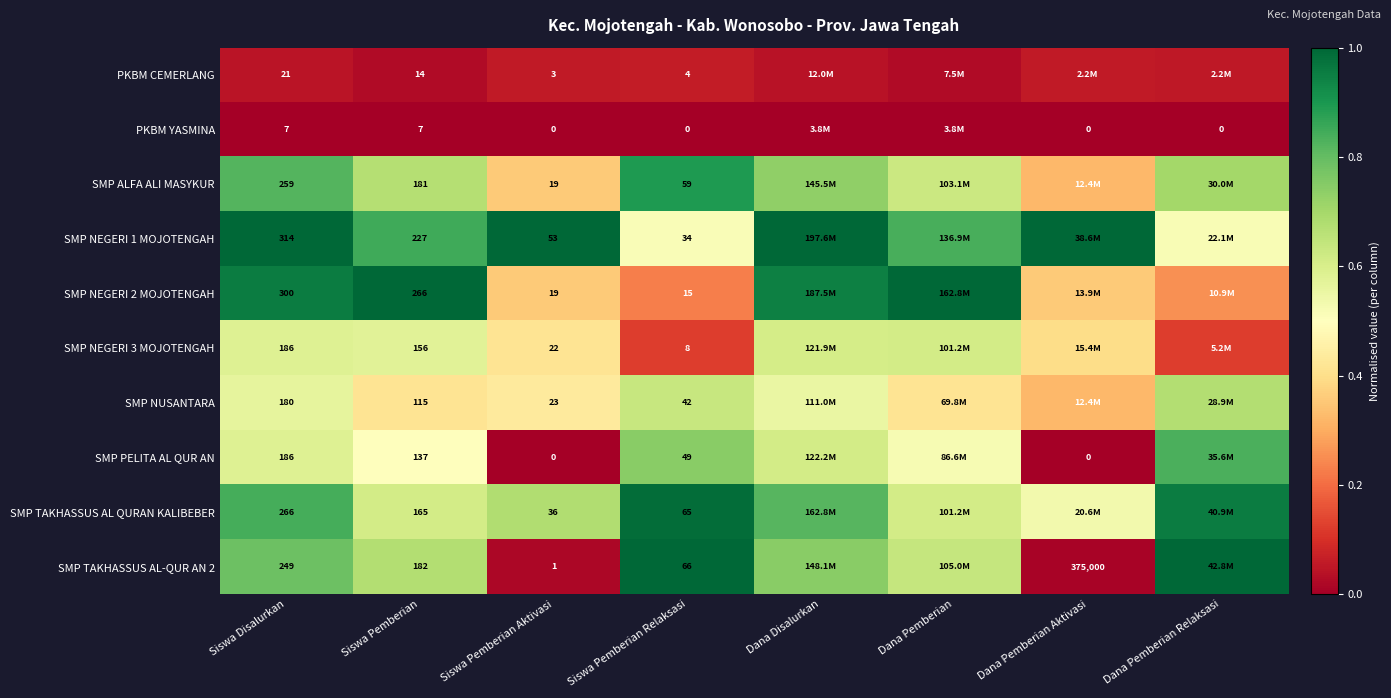

Is the value of PKBM YASMINA at Dana Pemberian Aktivasi greater than the value of SMP TAKHASSUS AL-QUR AN 2 at Siswa Pemberian Aktivasi?

No